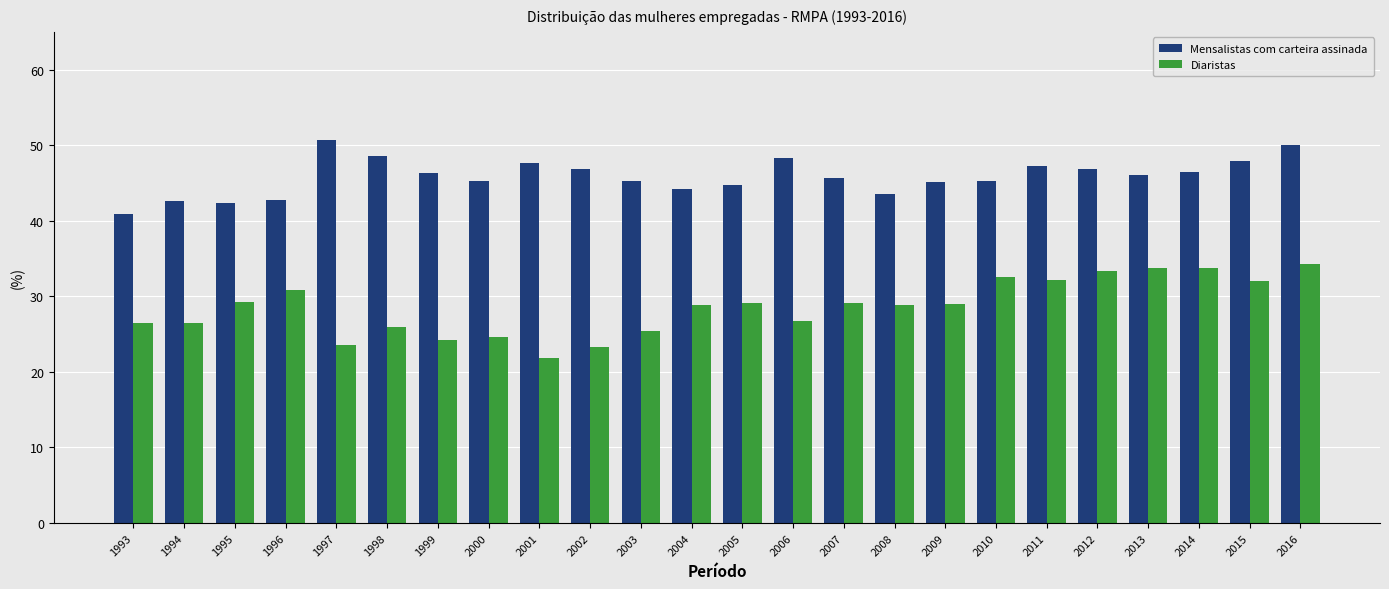

What is the difference between the highest and lowest values at 1996?

11.8